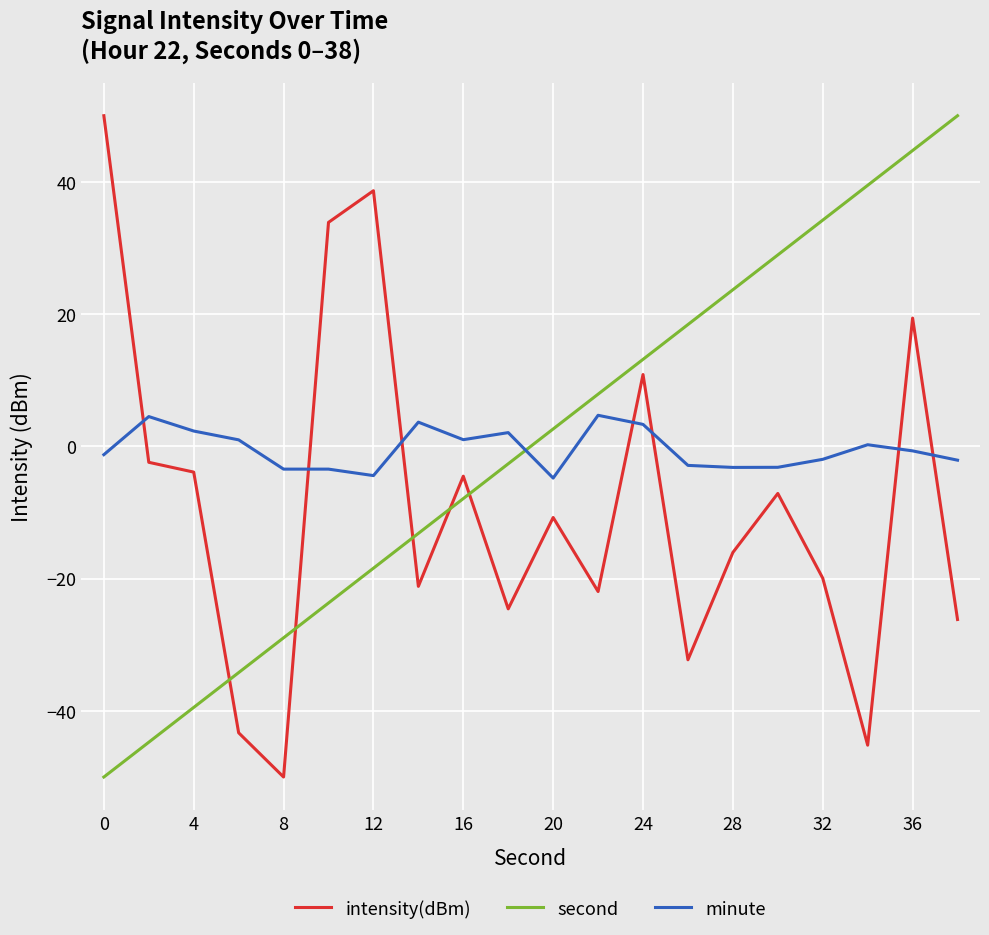

How many intersections are there between second and intensity(dBm)?

5